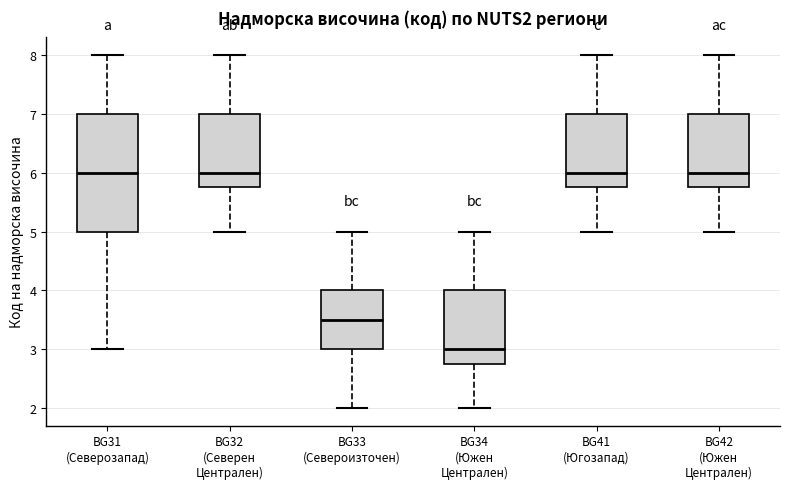

Comparing the boxes themselves (not the whiskers), which one is the tallest?

BG31 (Северозапад)